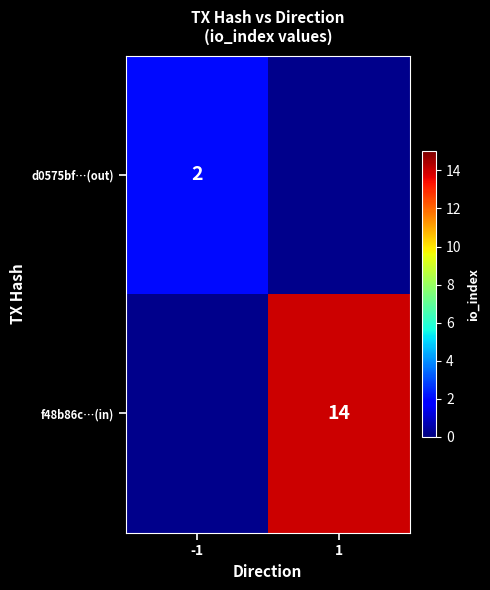

The value of d0575bf…(out) at -1 is 1.0. True or false?

False